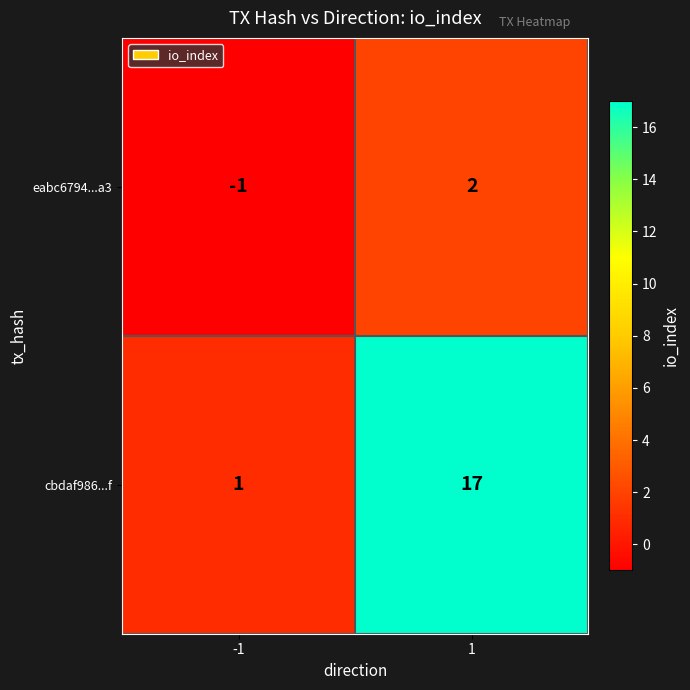

At 1, list the series in order from smallest to largest.

eabc6794...a3, cbdaf986...f